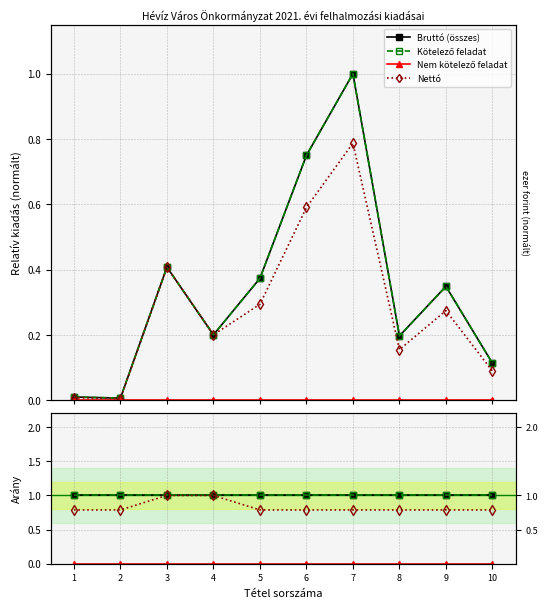

True or false: Bruttó (összes) and Kötelező feladat cross at least once.

False